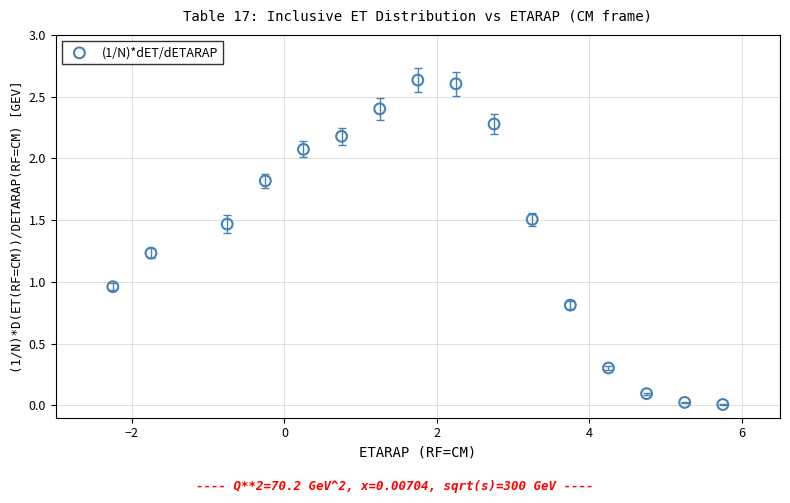

What is the range of X values (max minus min)?

8.0